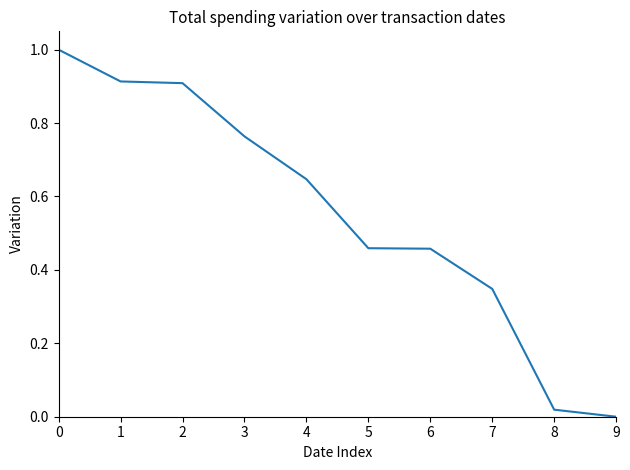

The value at 0 is 1.0. True or false?

True